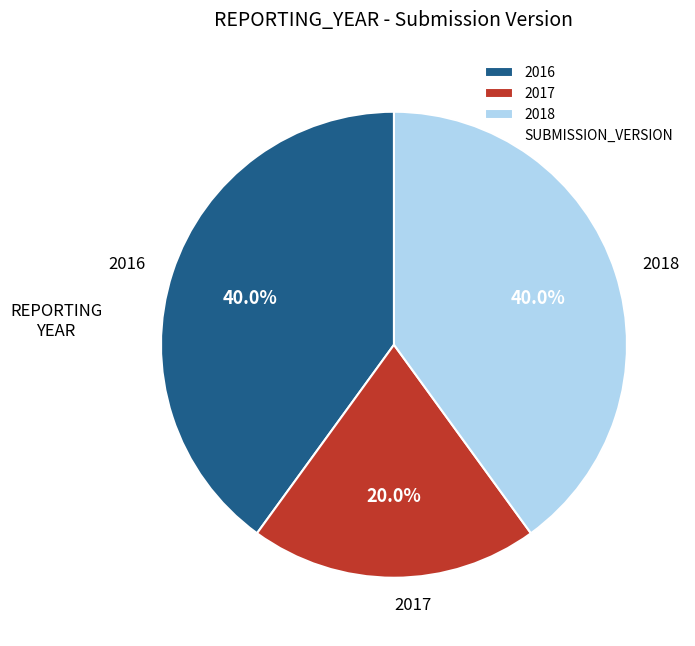

How many segments does this pie chart have?

3